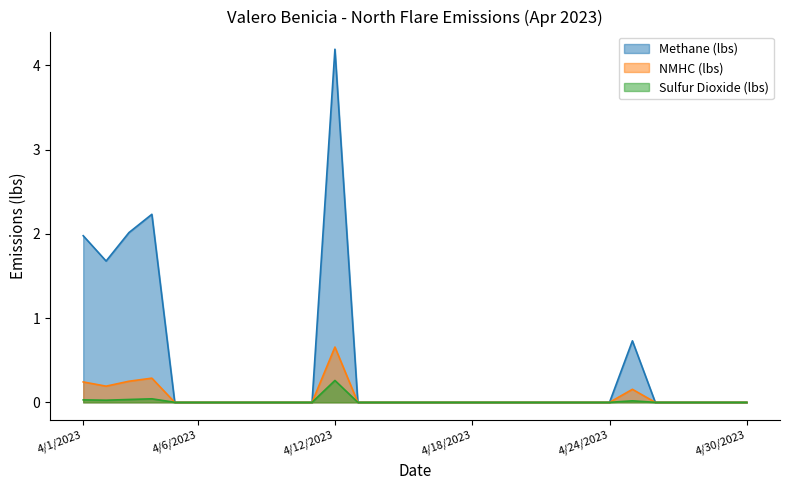

What is the average value of the NMHC (lbs) series?

0.1